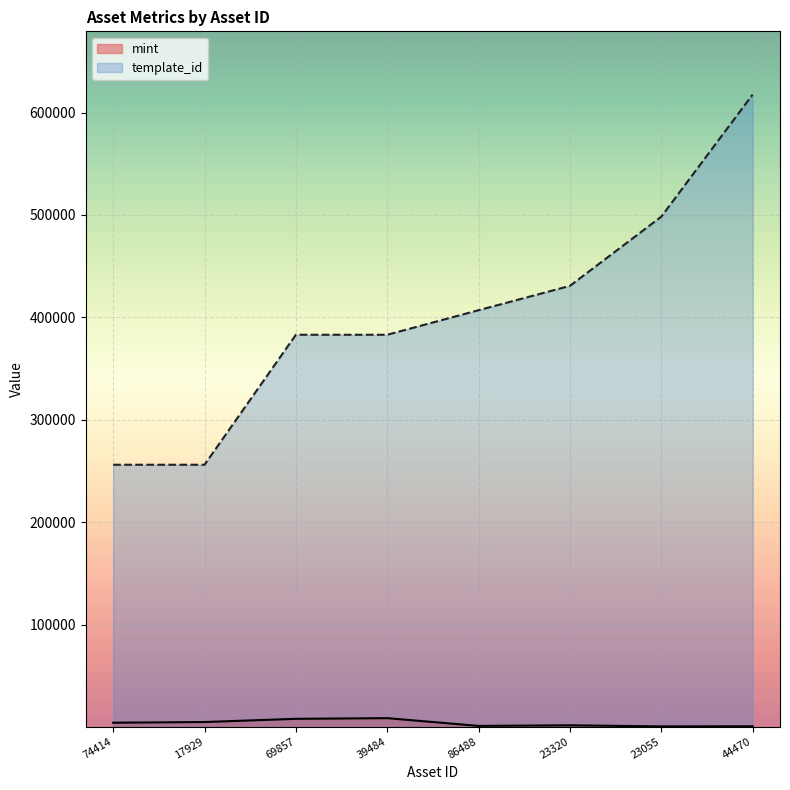

List the series in order of their overall mean, highest first.

template_id, mint